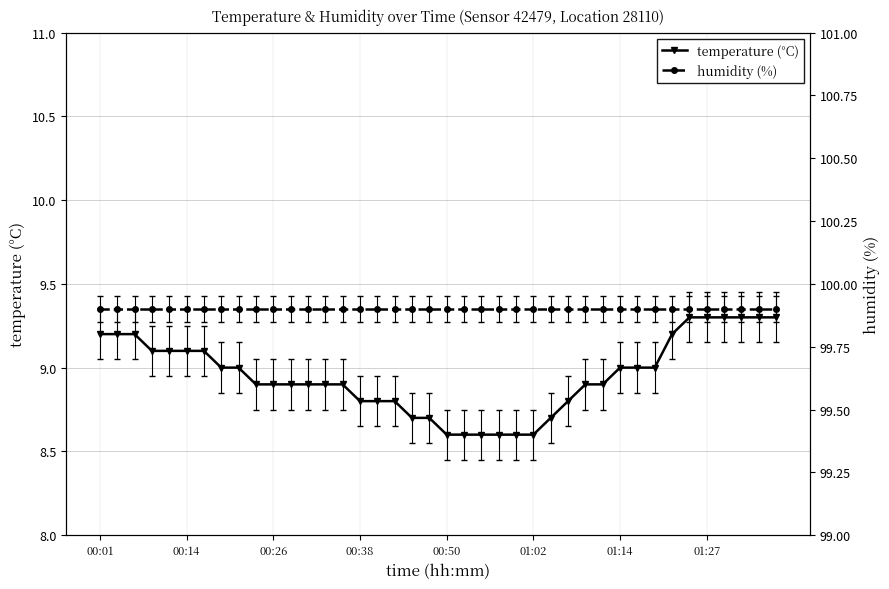

What is the sum of all humidity (%) values?

3996.0